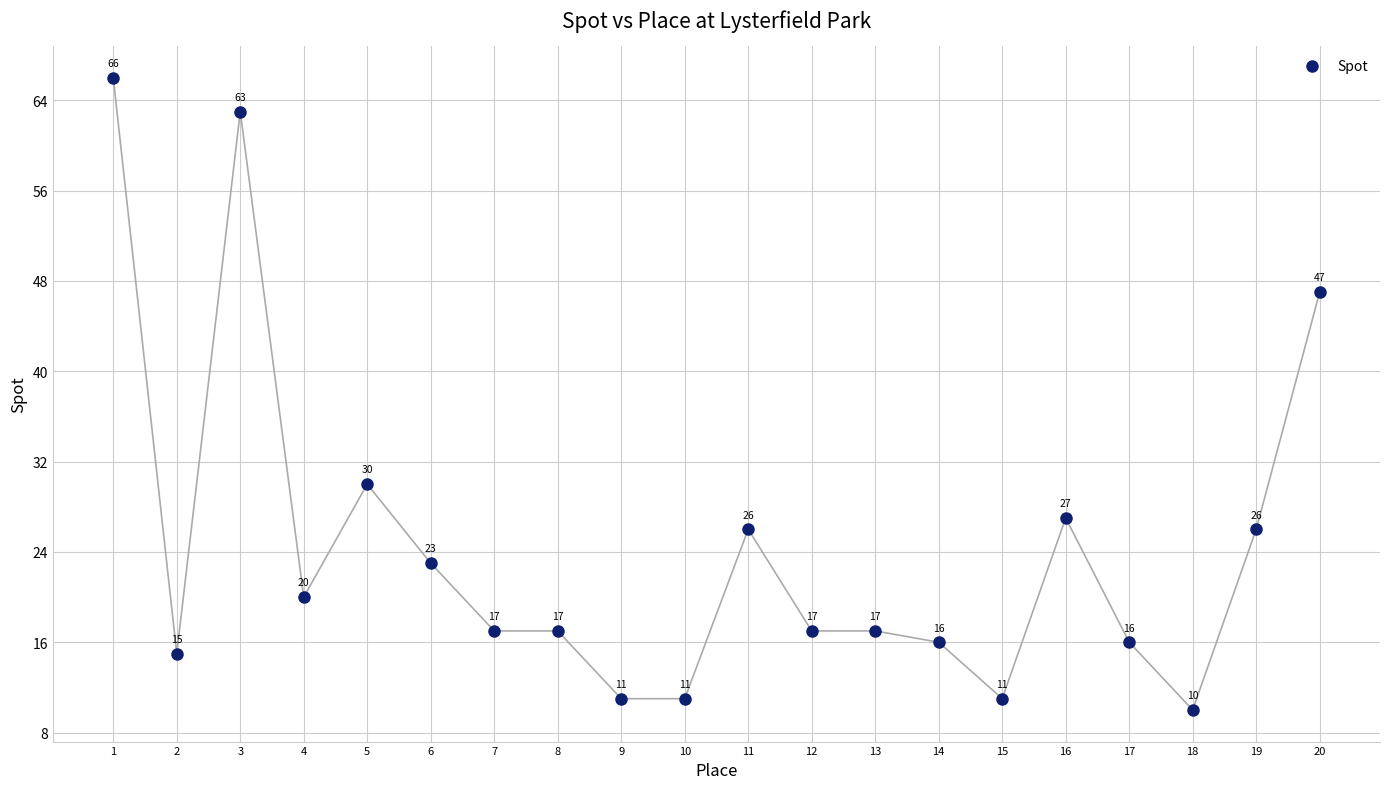

What is the range of X values (max minus min)?

19